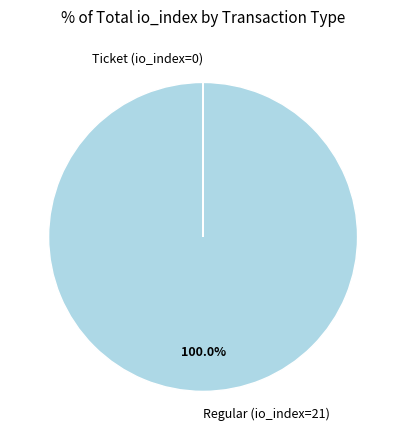

Is there any slice that represents more than half of the pie?

Yes